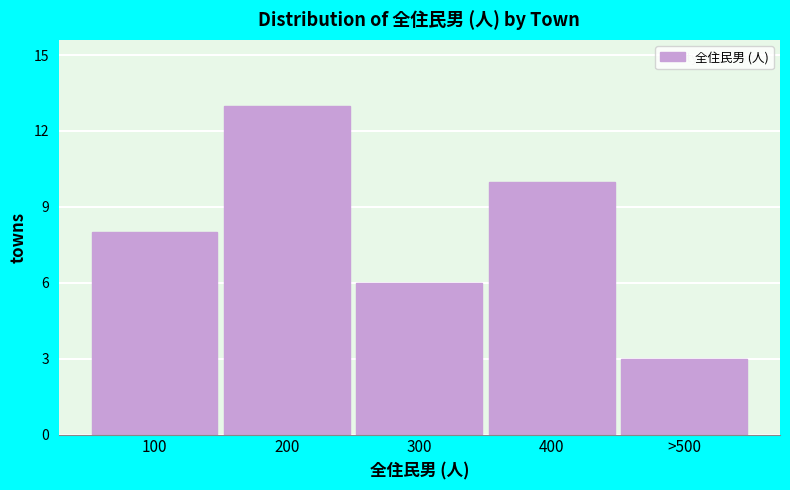

Reading left to right, extract all data points from this chart.

8	13	6	10	3